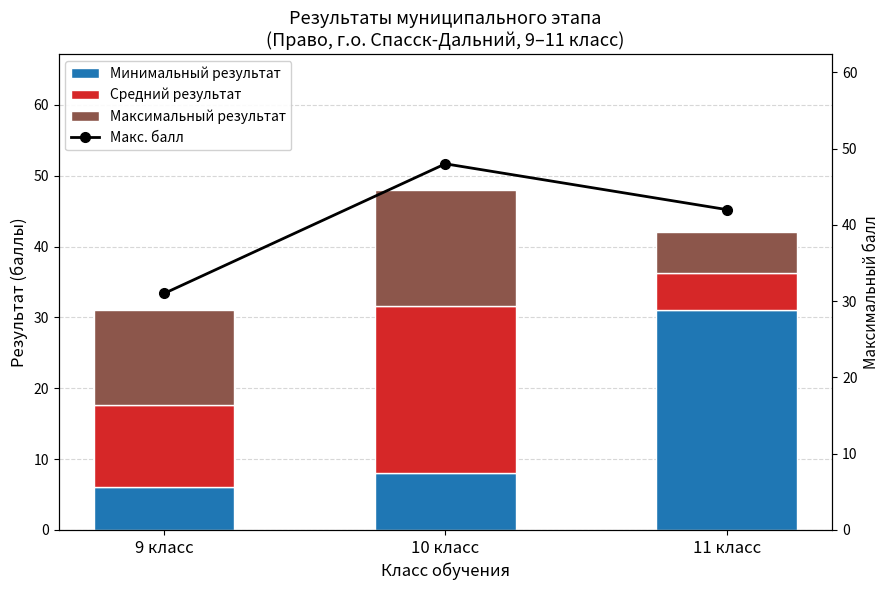

How many data points does each series have?

3